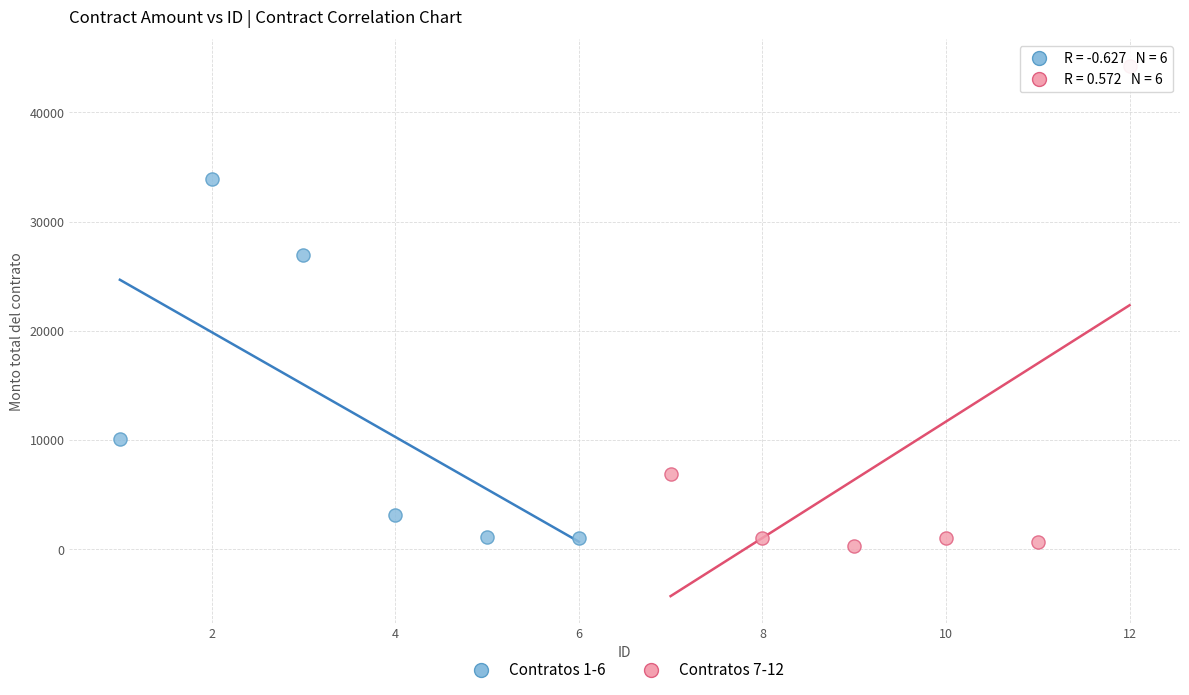

What are all the series names shown in the legend?

Contratos 1-6, Contratos 7-12